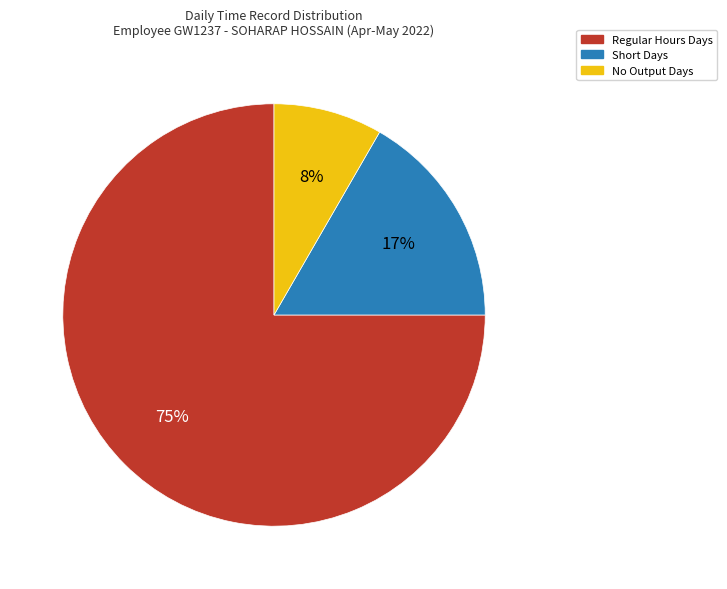

Count the number of slices in the pie.

3